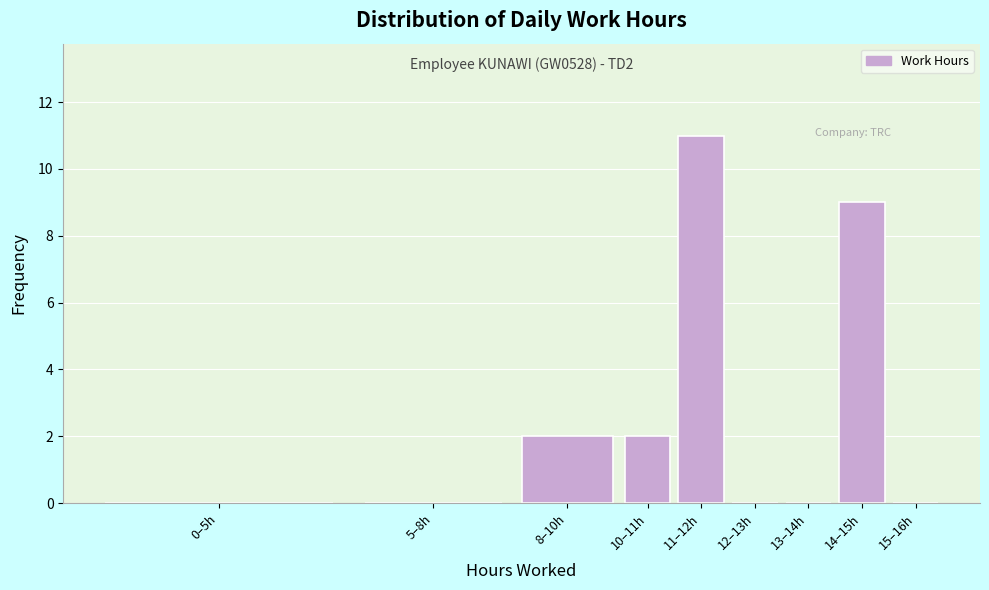

Reading right to left, list all the values displayed in this chart.

15–16h=0	14–15h=9	13–14h=0	12–13h=0	11–12h=11	10–11h=2	8–10h=2	5–8h=0	0–5h=0